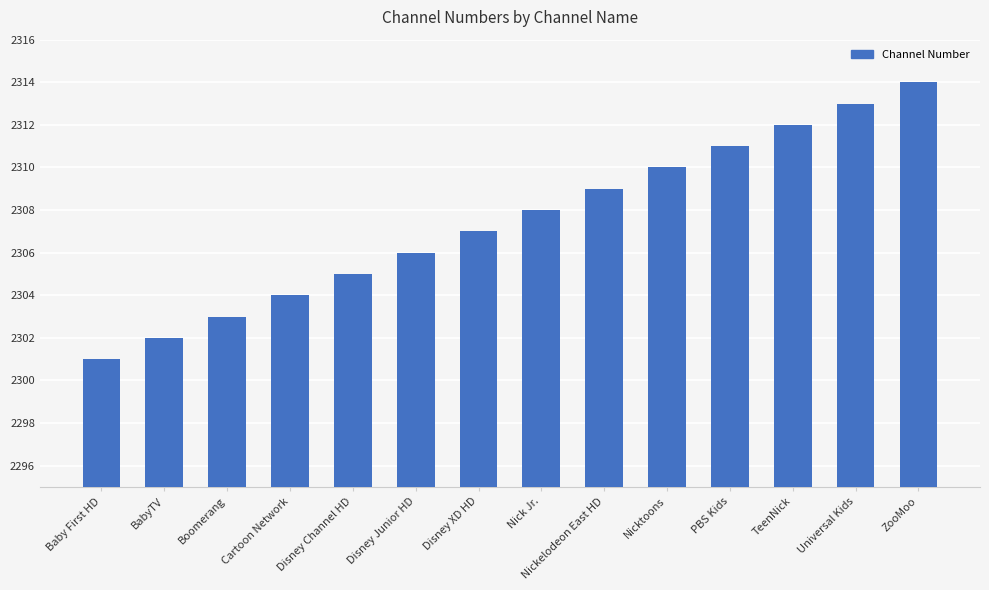

What is the value of the 10th bar from the left?

2310